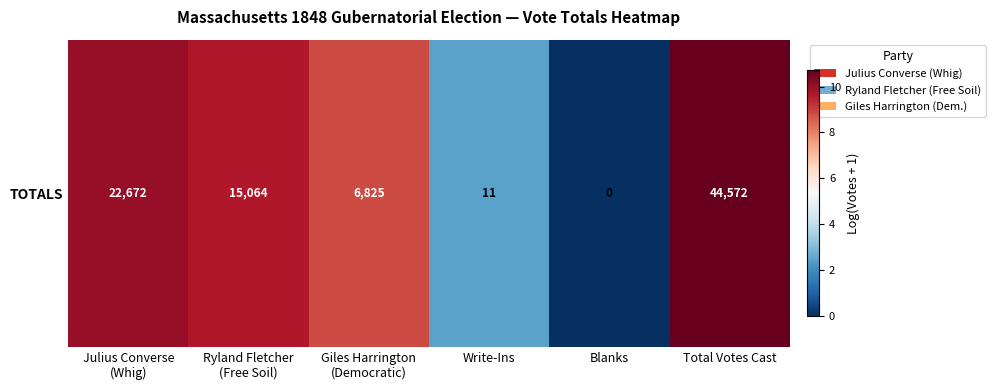

Reading left to right, transcribe all the data shown in this chart.

10.0	9.6	8.8	2.5	0.0	10.7